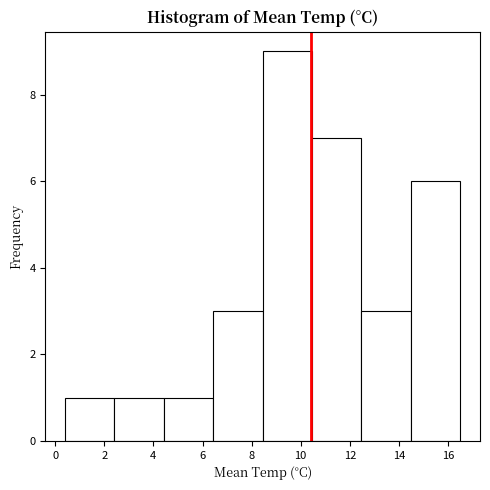

Reading left to right, list every bar in this chart as the range it spans on the x-axis followed by its height. Neither the bar edges nor the heights are printed on the chart, so give them approximately, as read against the axes.

0.4 to 2.4: 1
2.4 to 4.4: 1
4.4 to 6.4: 1
6.4 to 8.4: 3
8.4 to 10.4: 9
10.4 to 12.4: 7
12.4 to 14.4: 3
14.4 to 16.6: 6